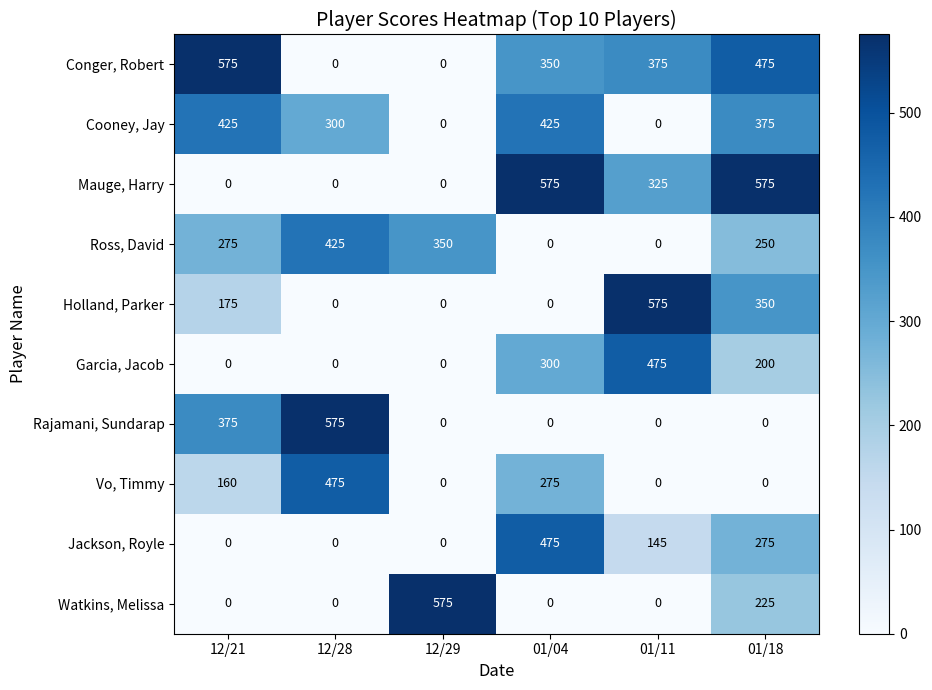

At how many categories does at least one series exceed 75?

6